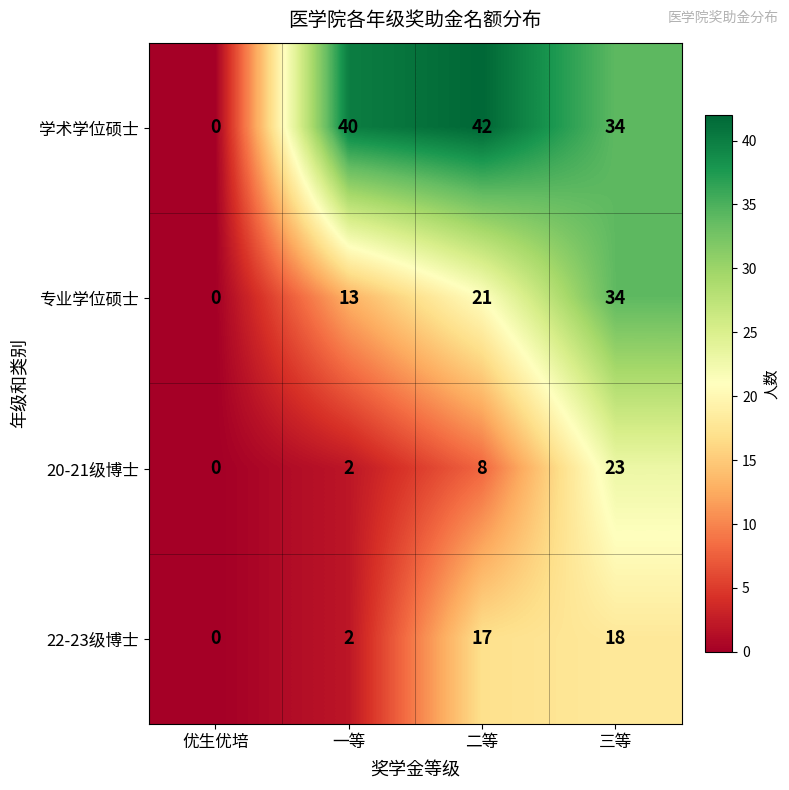

What is the total value across all series at 三等?

109